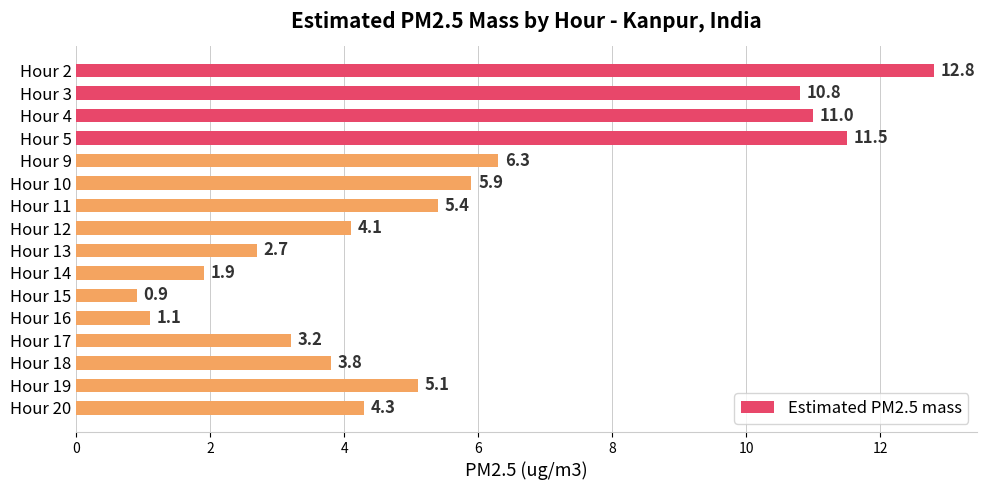

Count the number of values greater than 5.

8